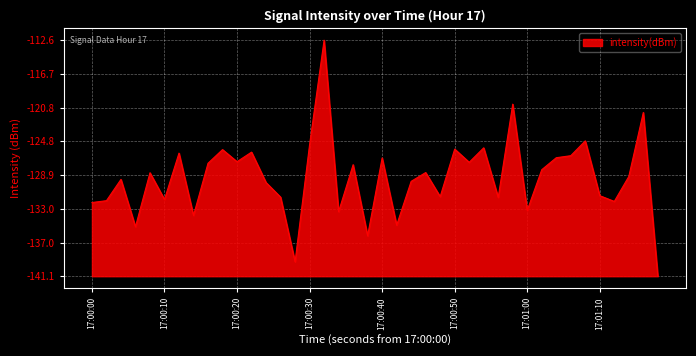

Is this an area chart (filled region under the line)?

Yes